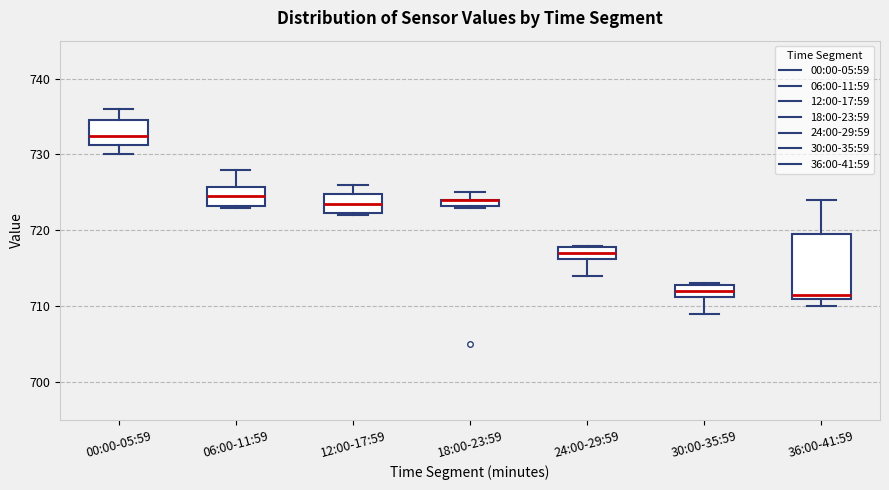

Comparing the boxes themselves (not the whiskers), which one is the tallest?

36:00-41:59